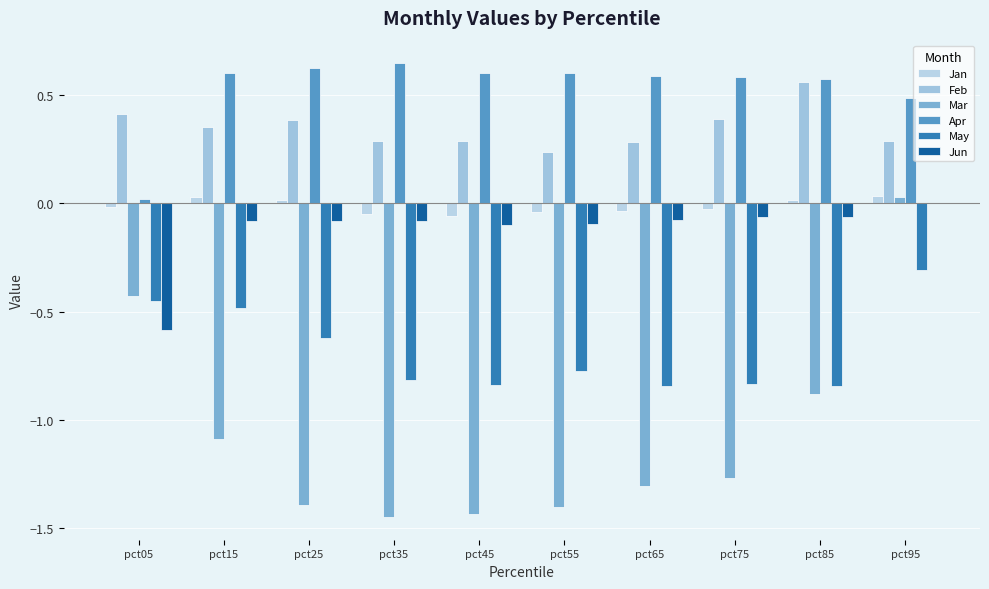

At which category does the chart reach its minimum across all series?

pct35